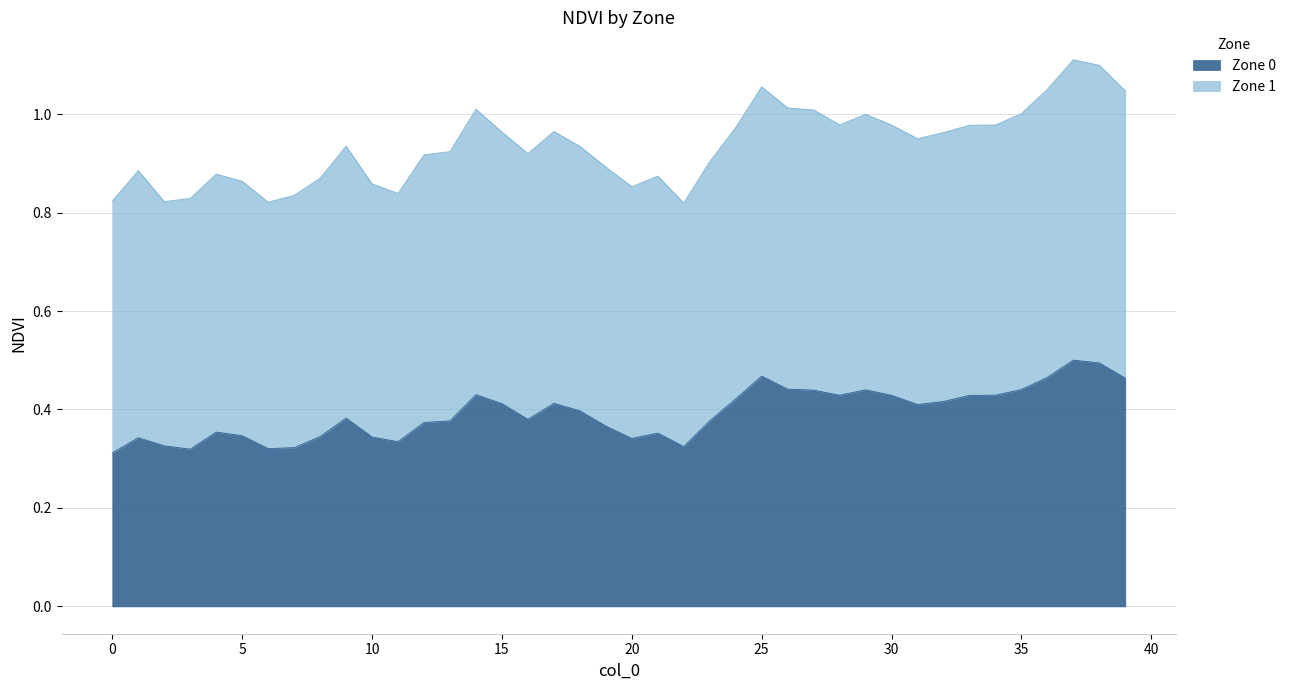

True or false: the data shows 0.4 at 27.

True